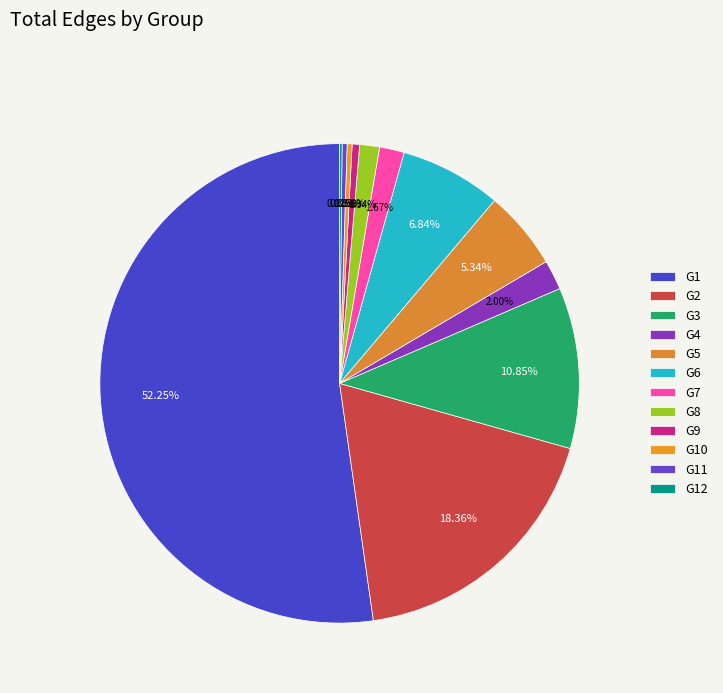

Is there any slice that represents more than half of the pie?

Yes